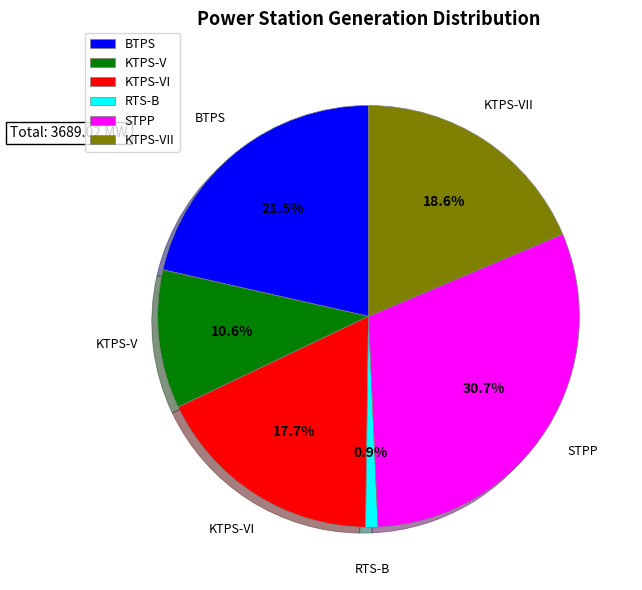

How many slices are in this pie chart?

6